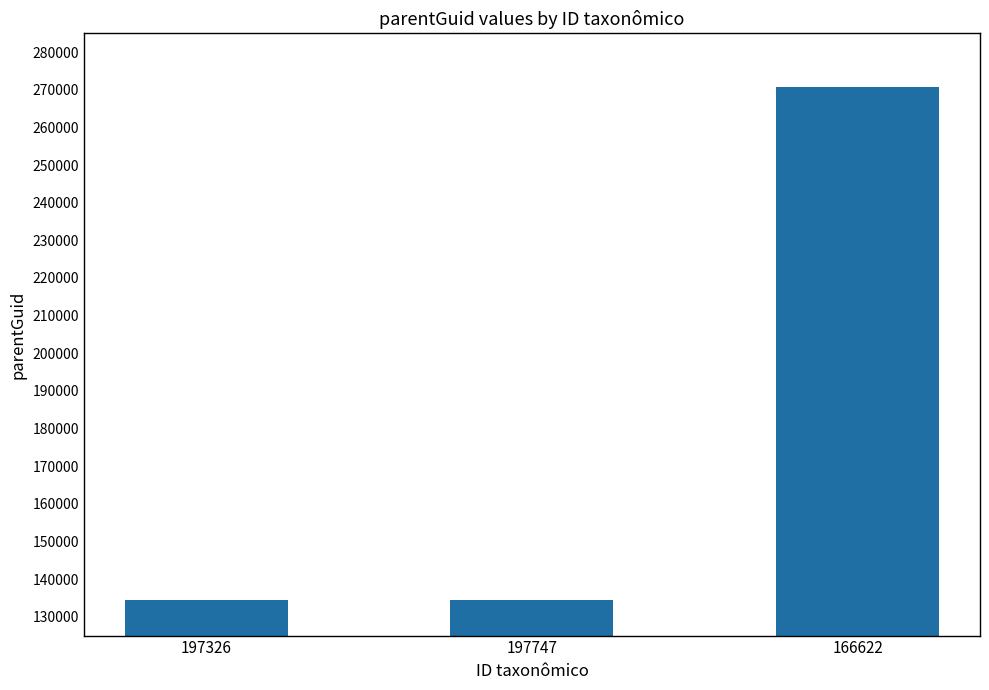

The value at 197326 is 134419. True or false?

True